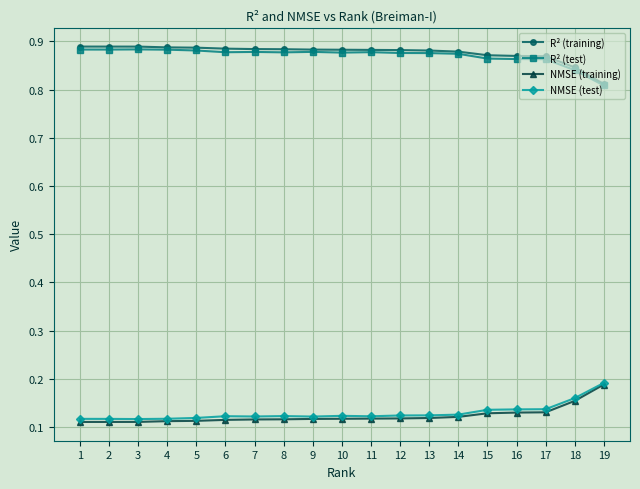

True or false: NMSE (test) has a value of 0.2 at 17.

False